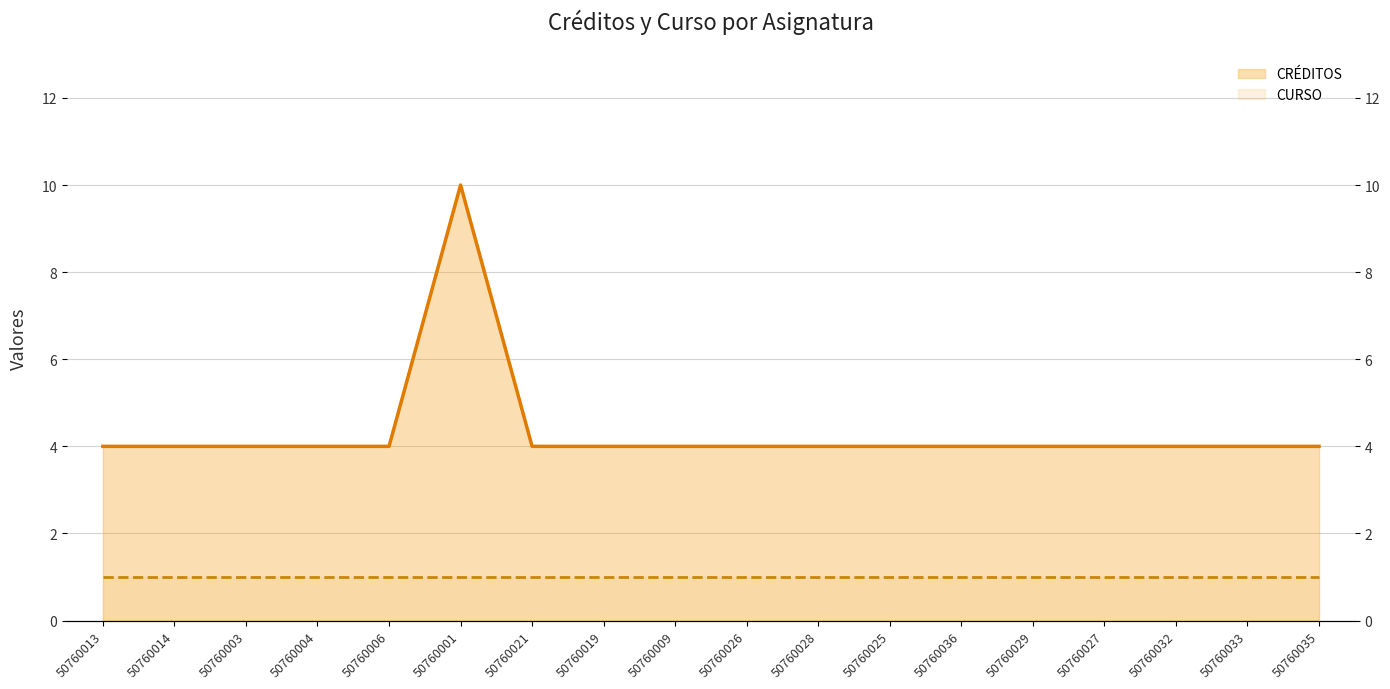

What is the difference between the maximum and minimum values in the CRÉDITOS series?

6